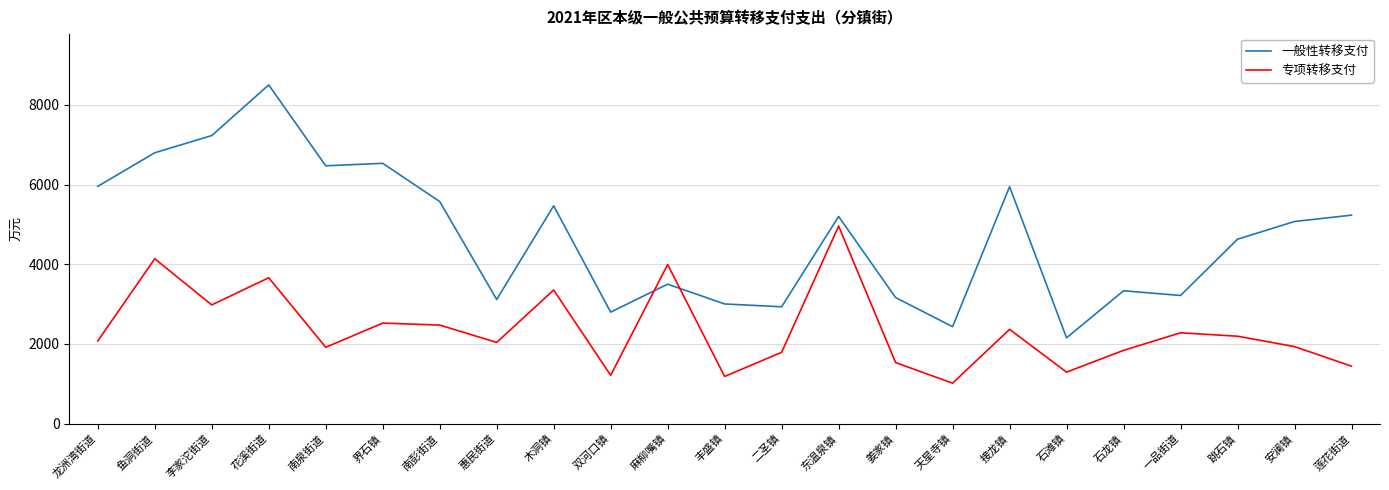

What is the spread (max minus min) of values at 麻柳嘴镇?

493